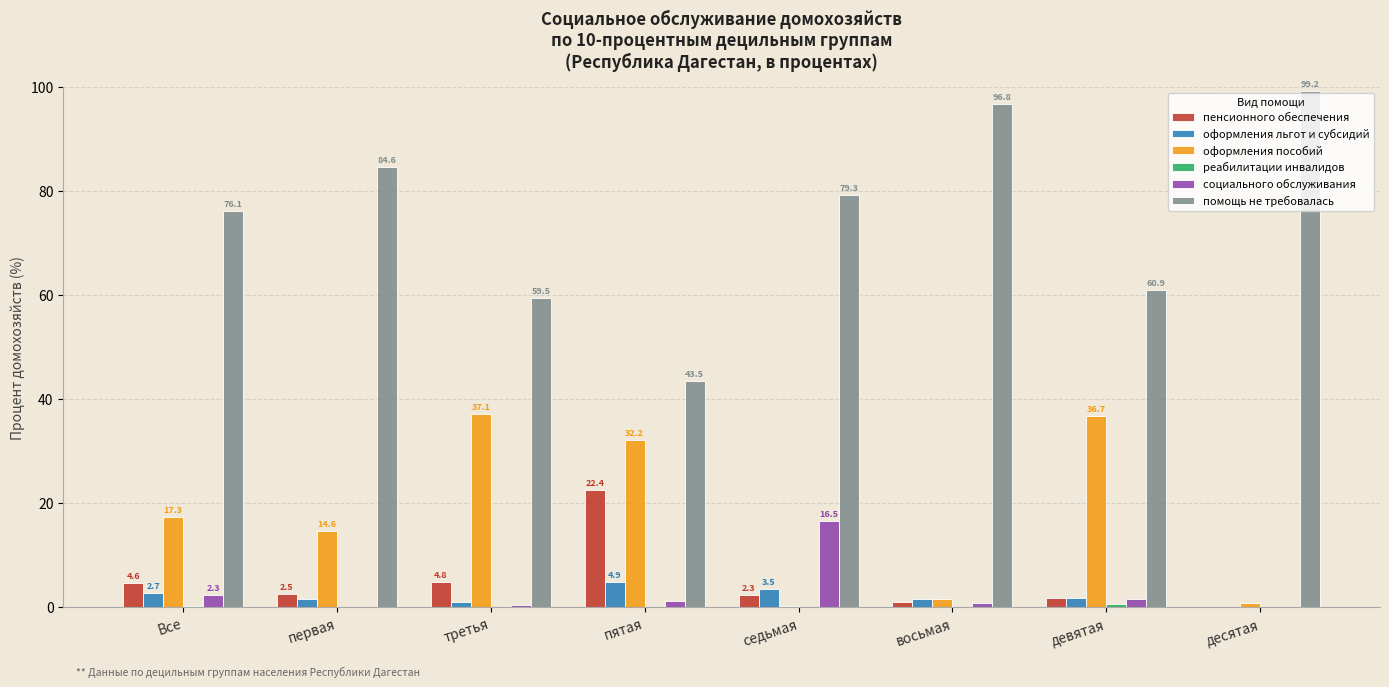

What is the maximum value shown in the chart?

99.2